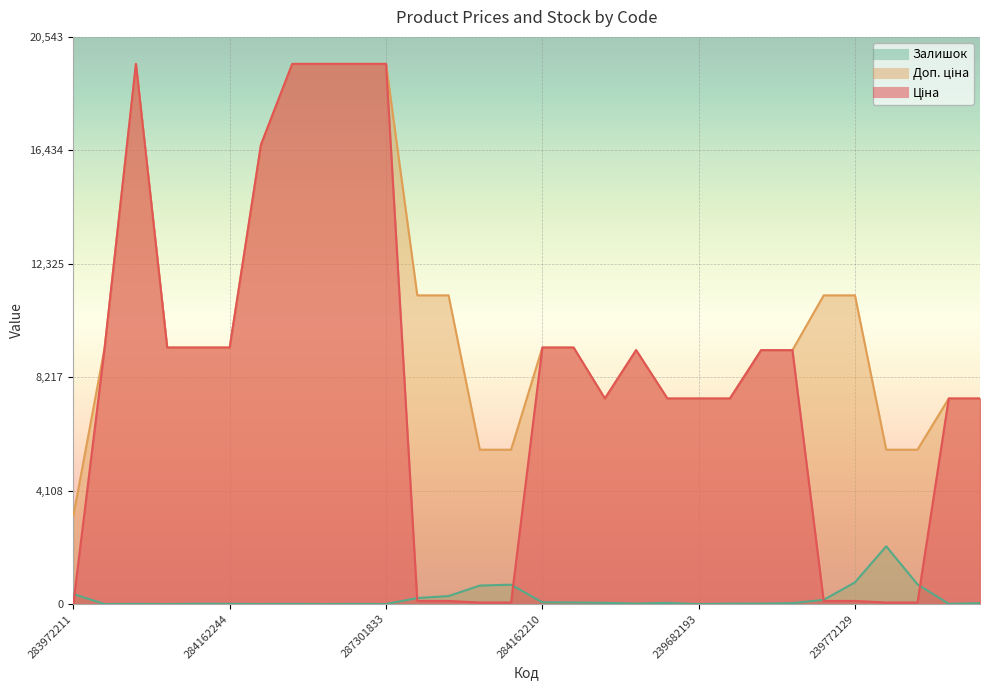

At which label does Доп. ціна first exceed 9290?

284162248